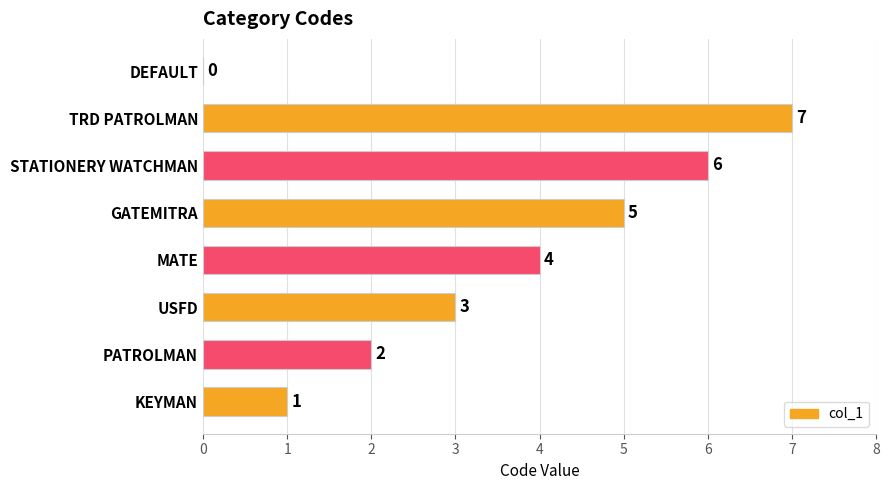

At which label is the value closest to 3?

USFD